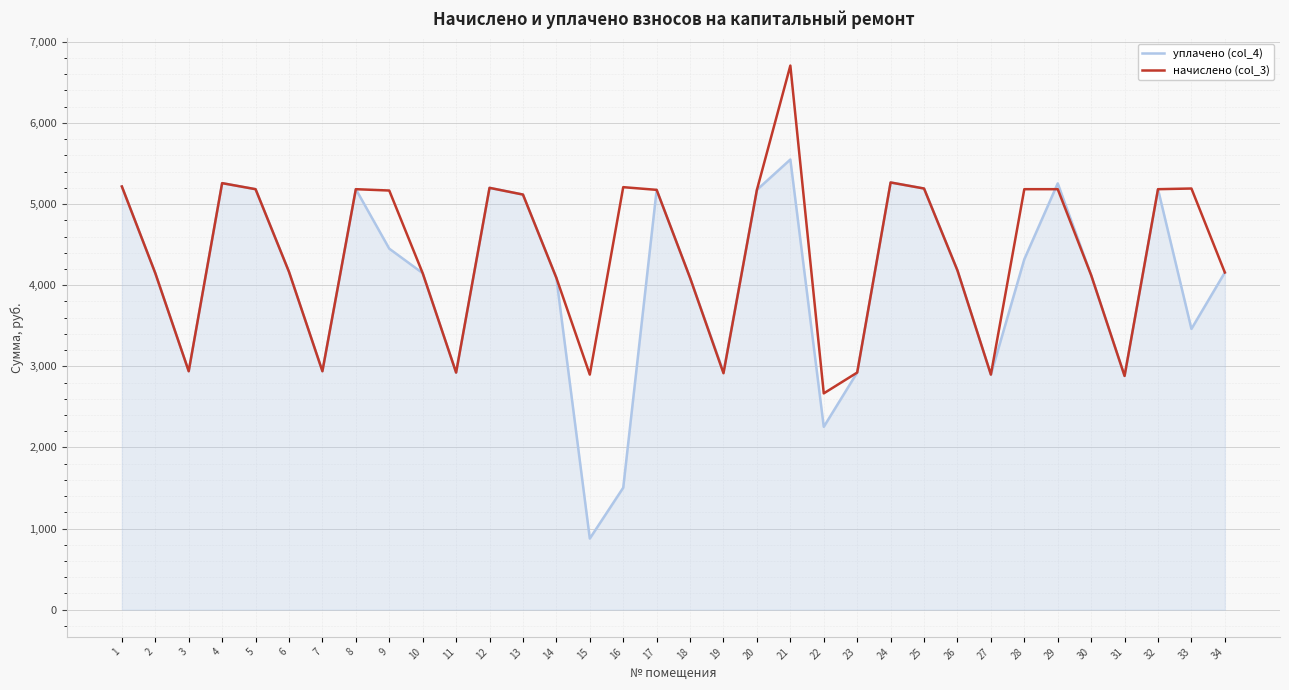

List the series in order of their peak value, highest first.

начислено (col_3), уплачено (col_4)